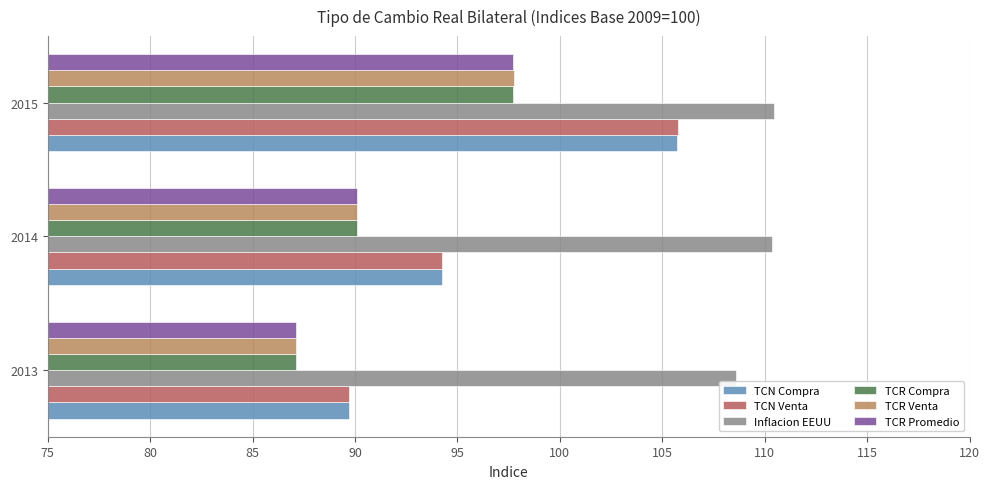

Is it true that TCR Compra equals 87.1 at 2013?

True